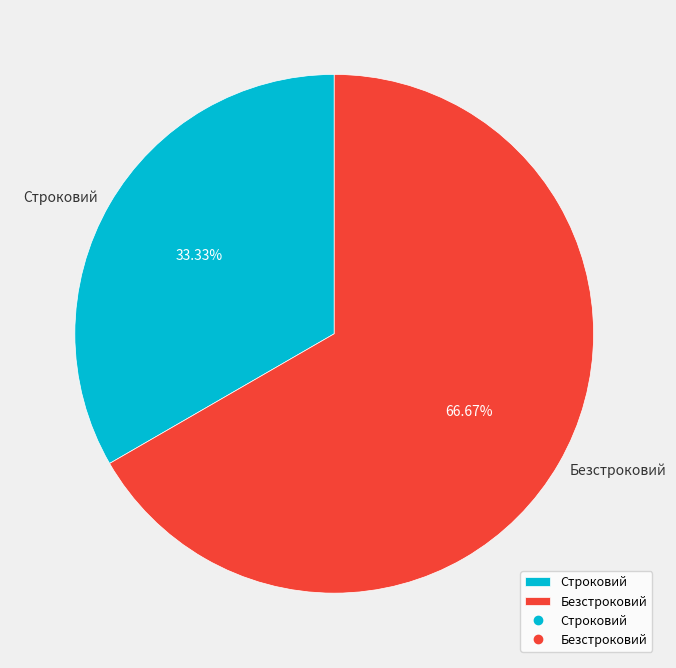

Count the number of slices in the pie.

2